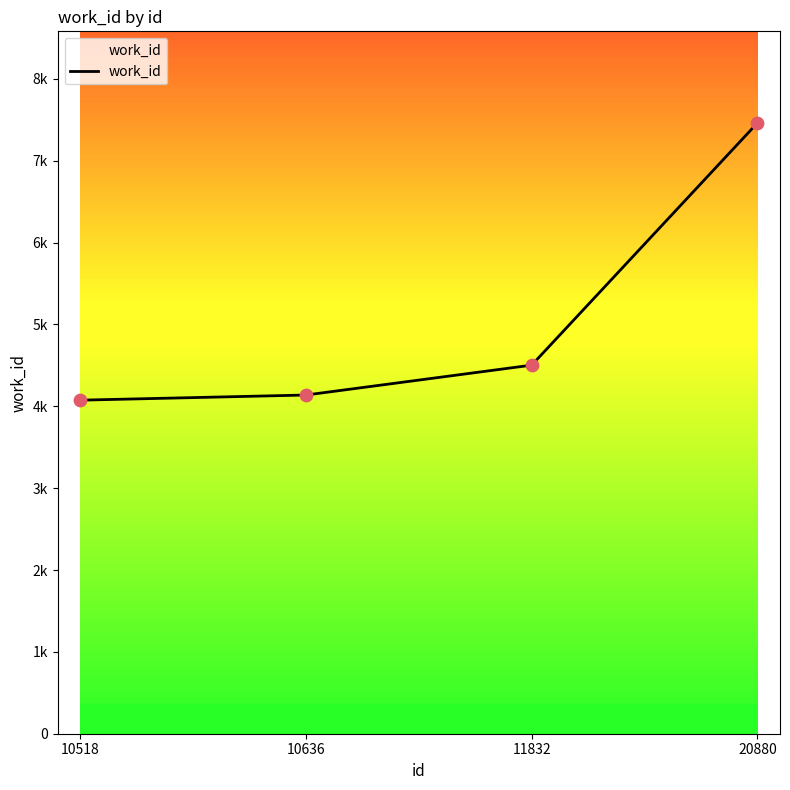

Between 10518 and 20880, which is larger?

20880